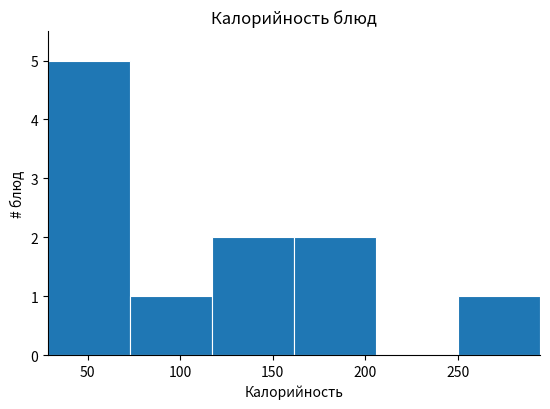

Over which range of the x-axis is the bar tallest?

30 to 75